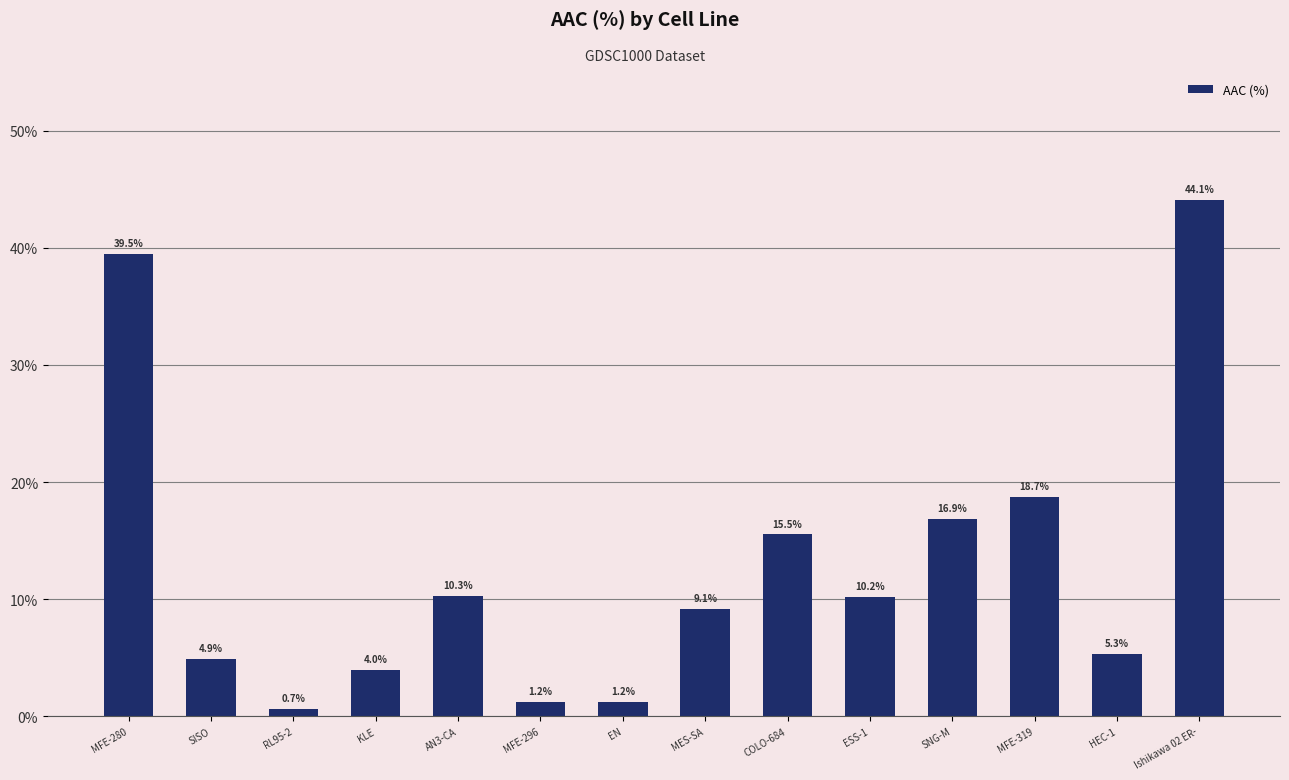

What is the approximate value at MFE-319?

18.7